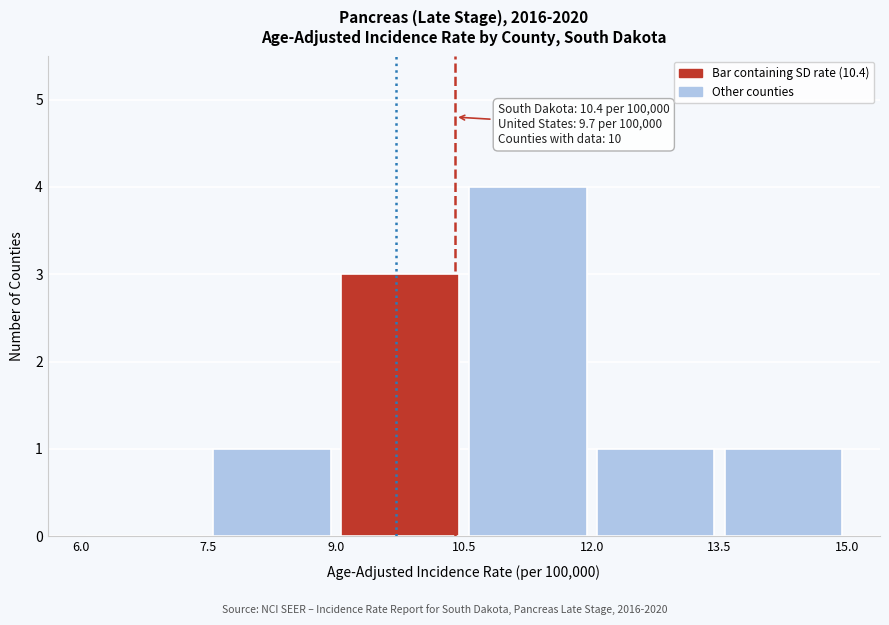

Which range on the x-axis has the tallest bar?

10.5 to 12.0